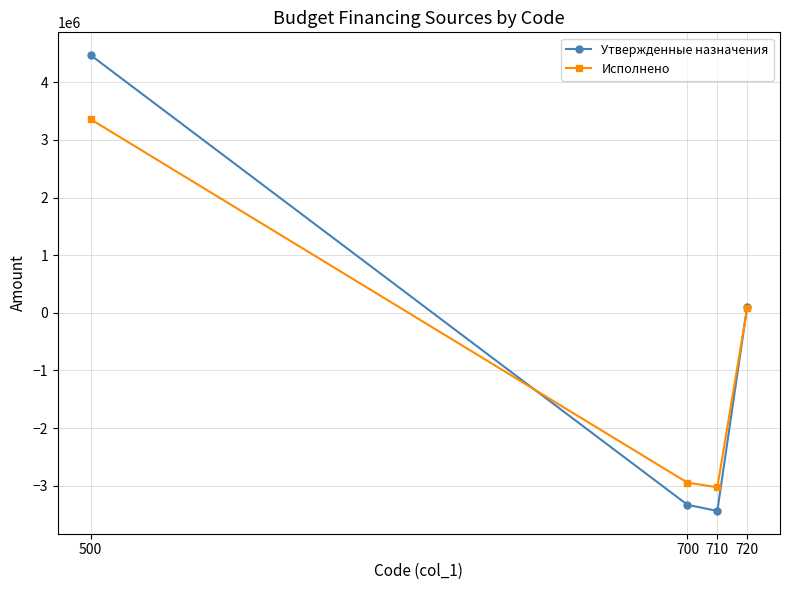

Which series has the largest total across all categories?

Утвержденные назначения